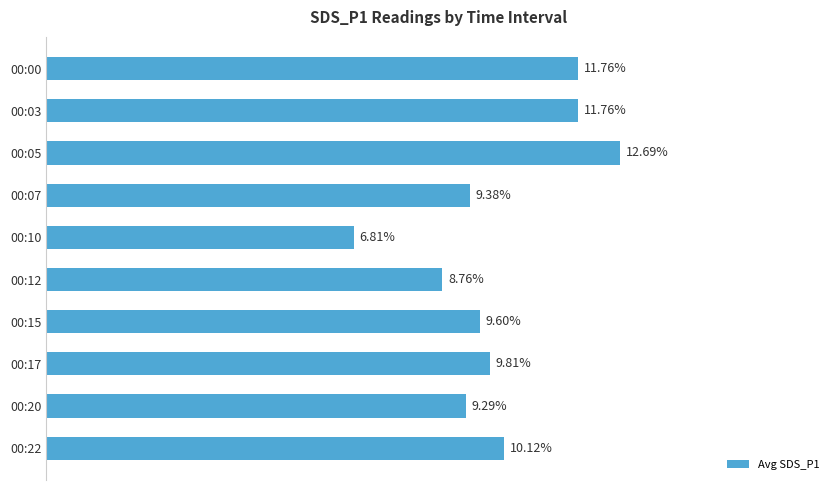

Does the chart contain any negative values?

No